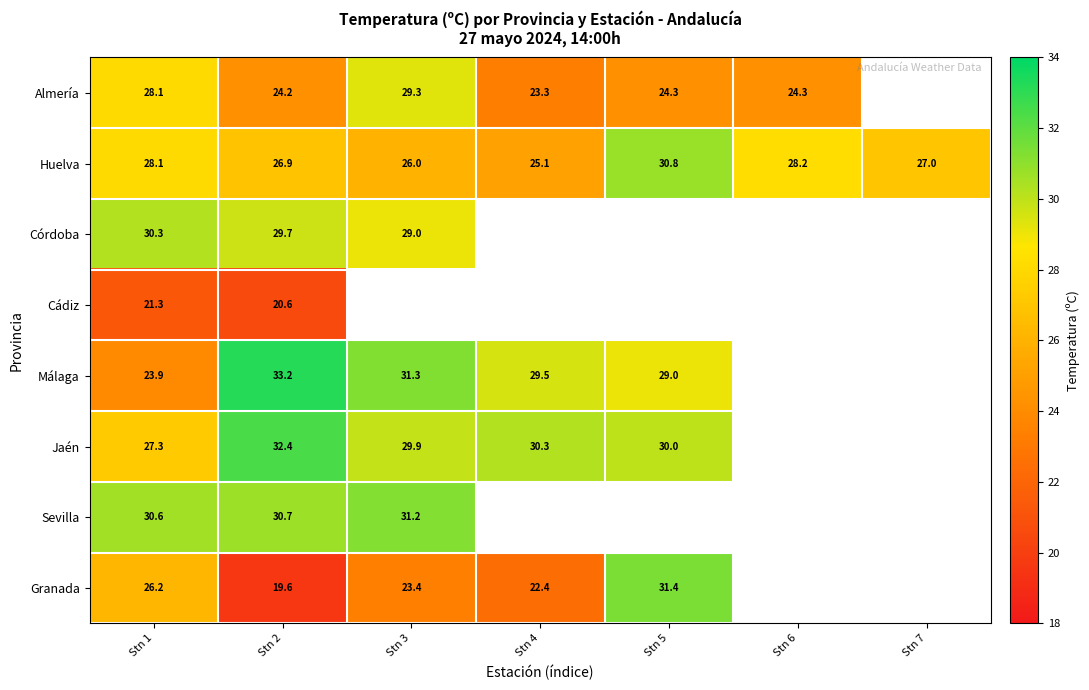

True or false: Jaén has a value of 30.0 at Stn 5.

True